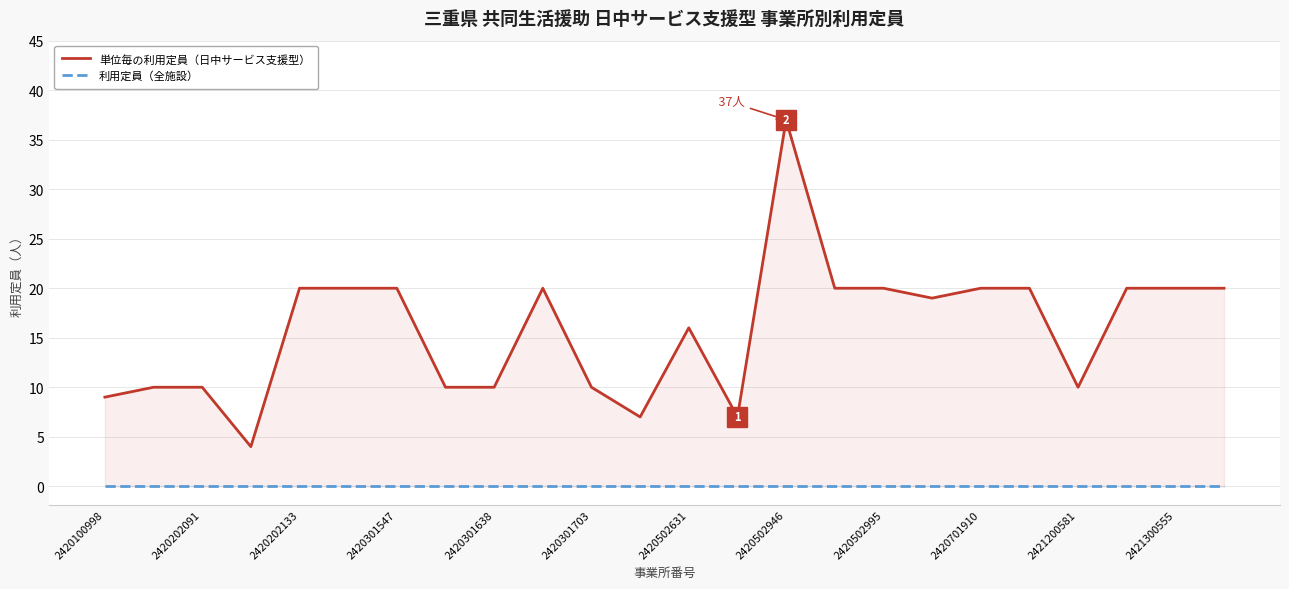

Which series changed the most between 2420301638 and 23?

単位毎の利用定員（日中サービス支援型）